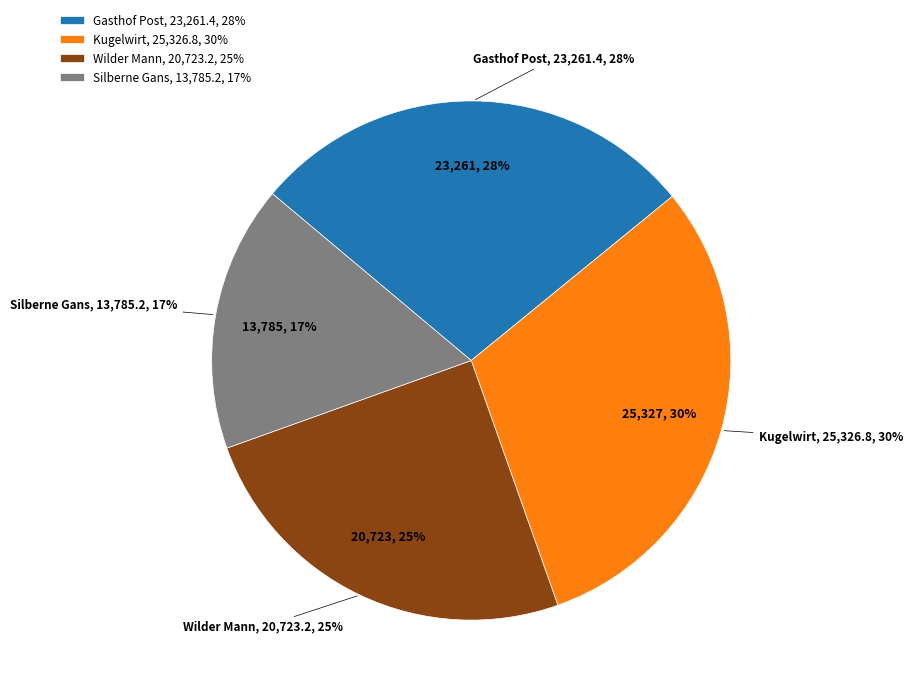

To the nearest percent, what is the combined percentage of Gasthof Post and Wilder Mann?

53%